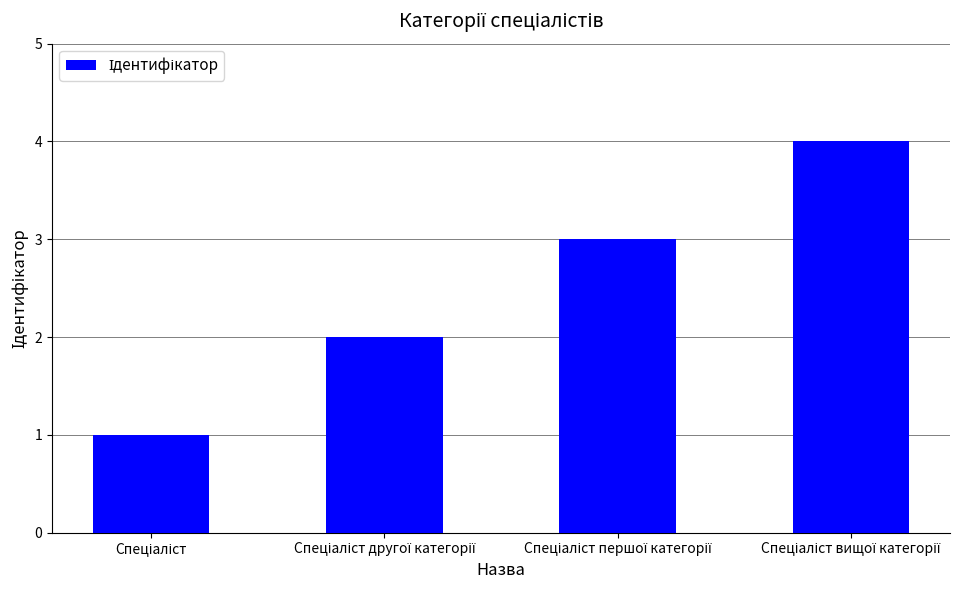

How many bars are there in total?

4